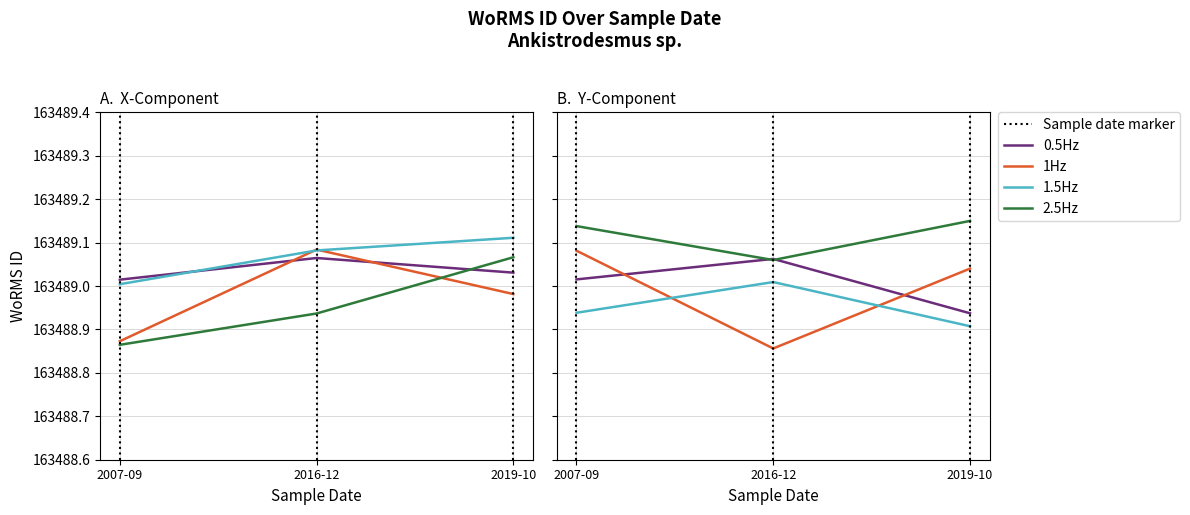

Rank the series by their maximum value, from lowest to highest.

1.5Hz, 0.5Hz, 1Hz, 2.5Hz